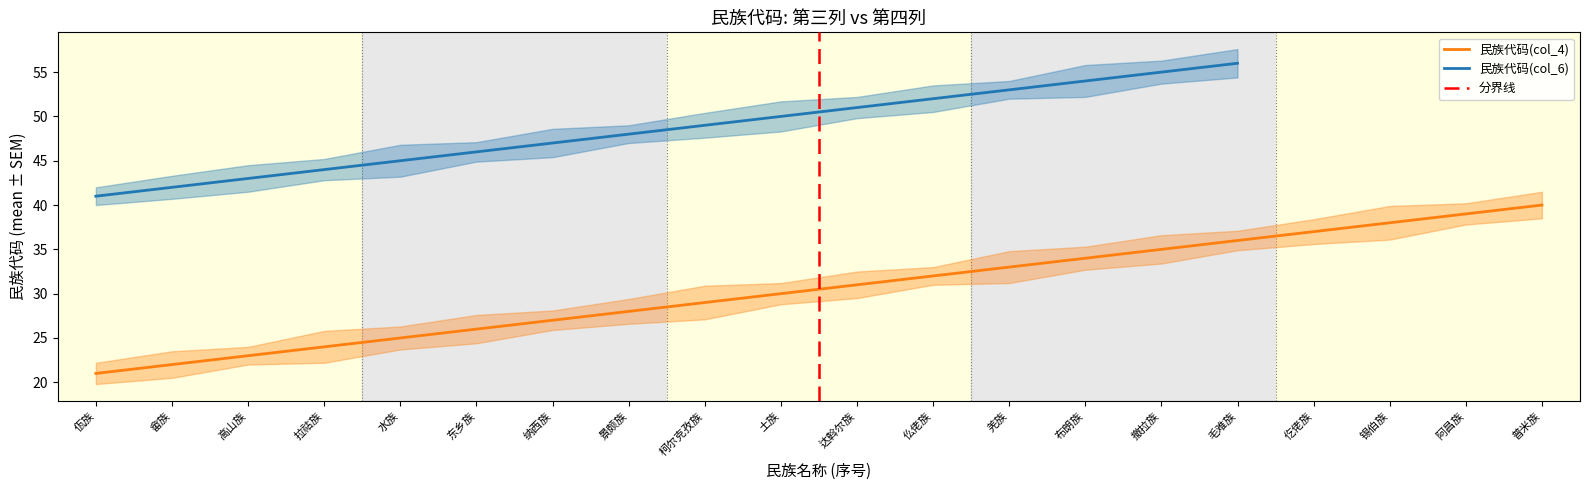

Is it true that the value at 布朗族 is 34?

True